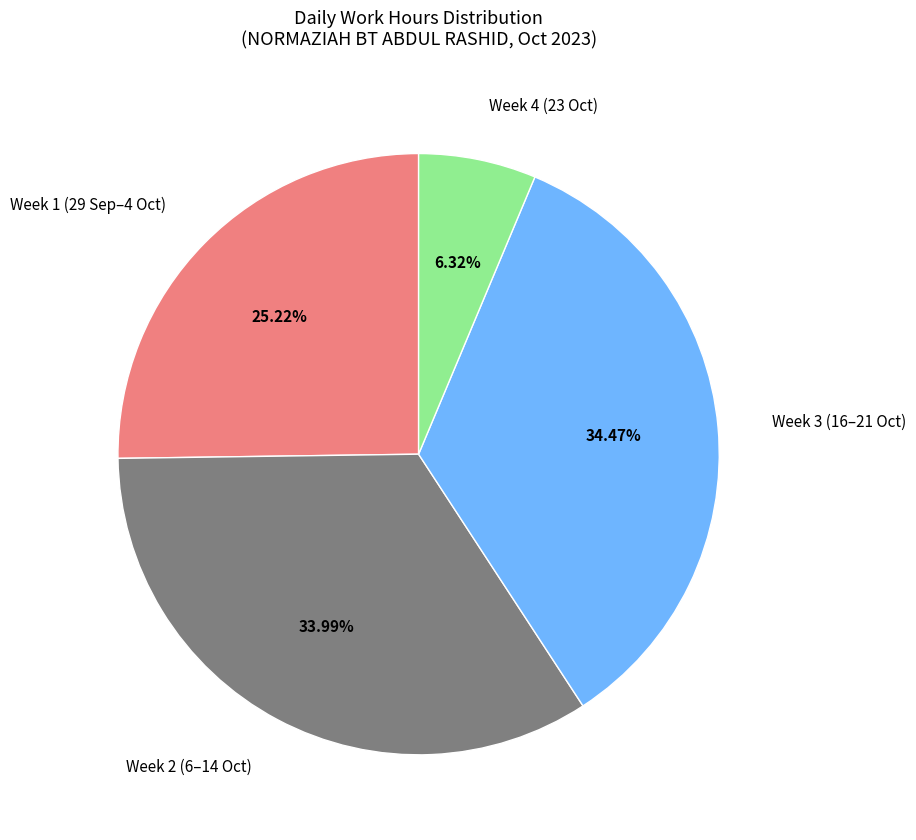

Is the sum of Week 4 (23 Oct) and Week 3 (16–21 Oct) greater than half?

No